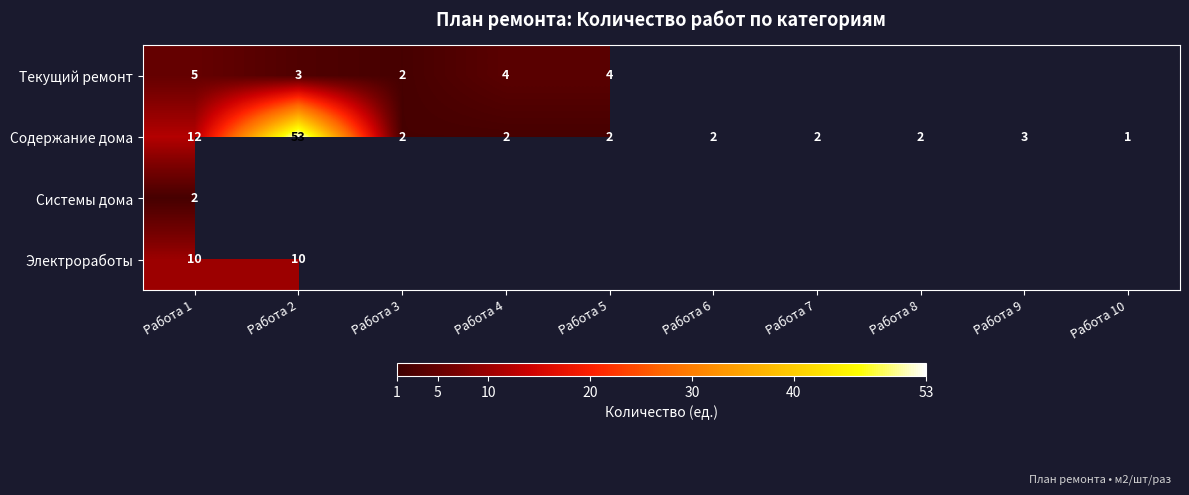

At which category does the chart reach its peak across all series?

Работа 2